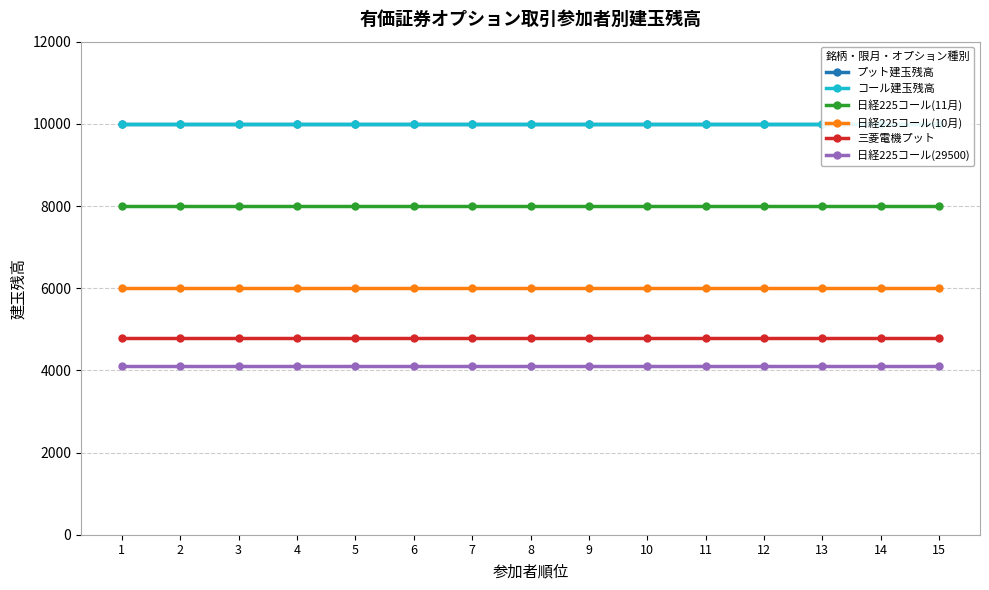

Which series has the largest range (max minus min)?

プット建玉残高